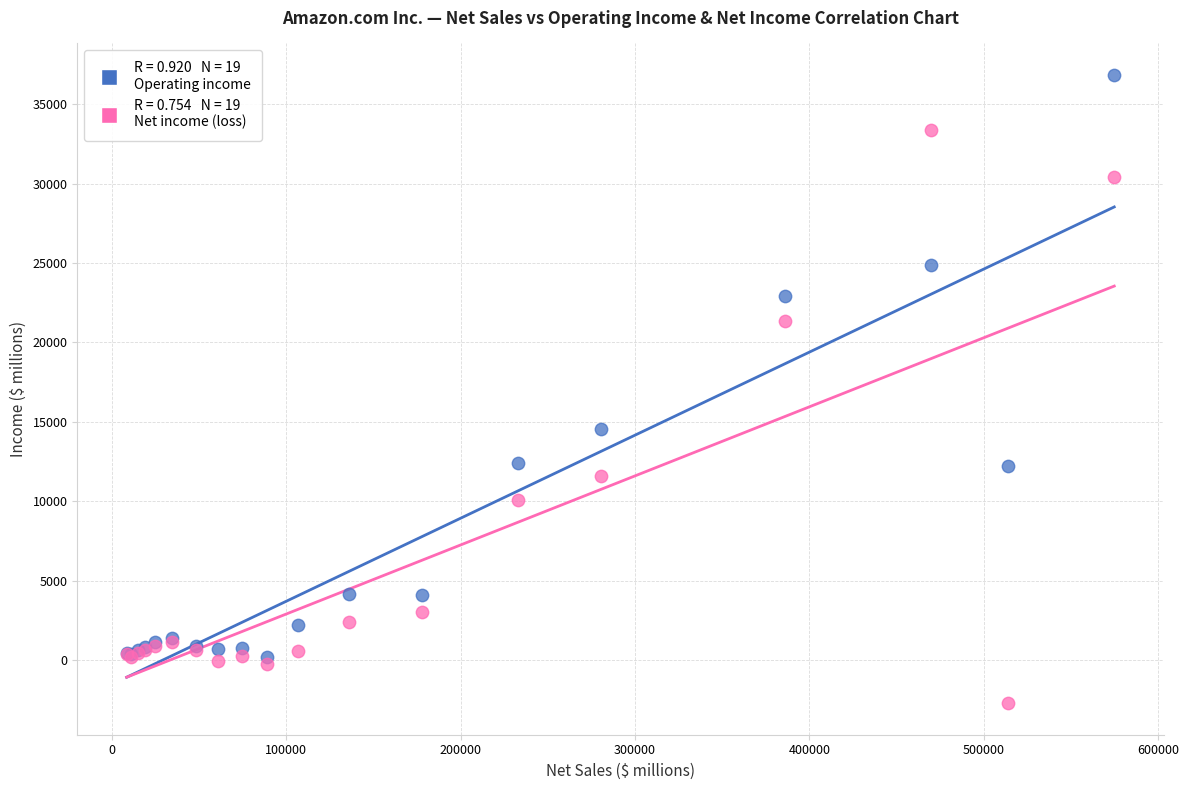

Across all series, what Y value is closest to 17065?

14541